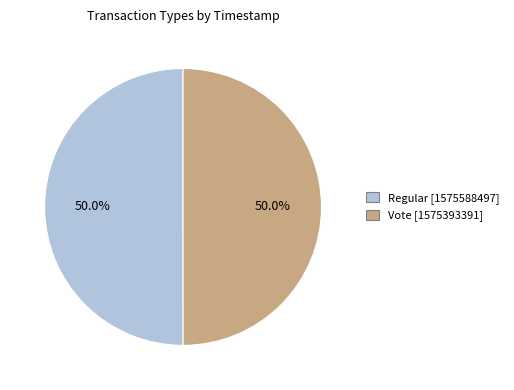

What is the ratio of the value at Regular to the value at Vote?

1.0